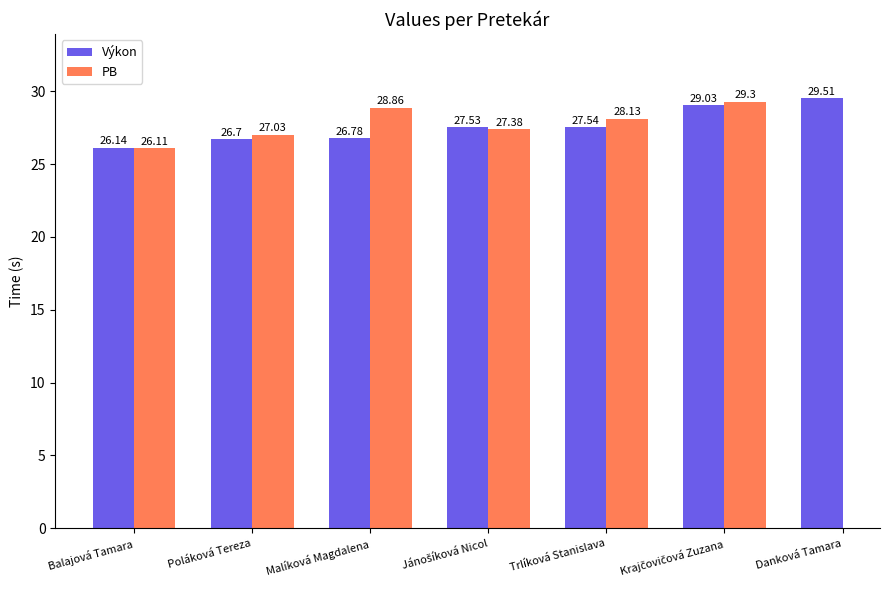

How many groups of bars are there?

7